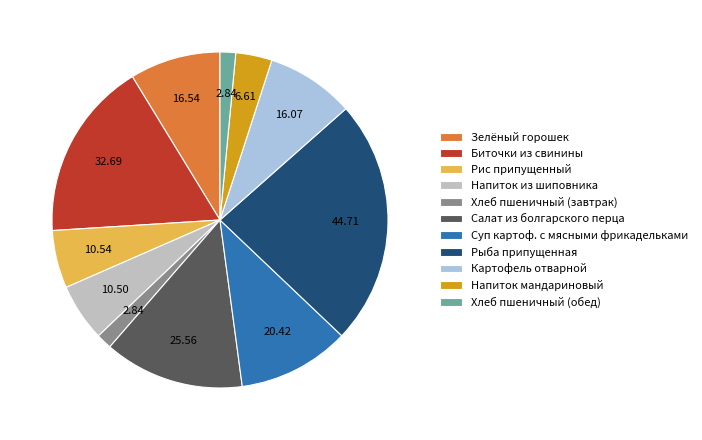

The Суп картоф. с мясными фрикадельками slice represents 2% of the pie. True or false?

False